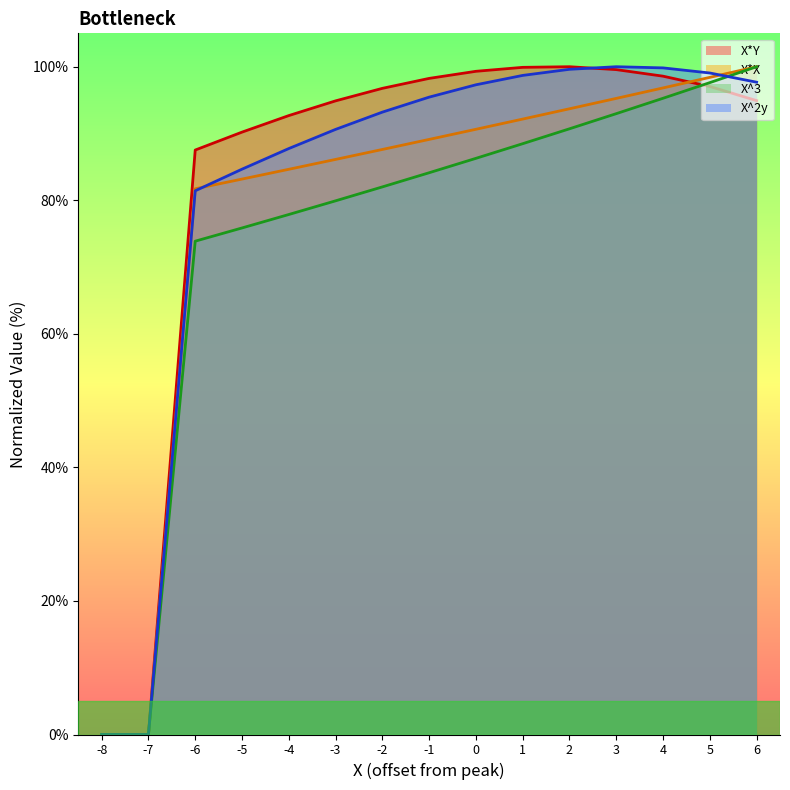

Reading left to right, list all the values displayed in this chart.

X*Y: 0.0	0.0	87.5	90.2	92.7	94.9	96.8	98.3	99.3	99.9	100.0	99.6	98.6	97.0	94.9
X*X: 0.0	0.0	81.7	83.2	84.6	86.1	87.6	89.1	90.6	92.2	93.7	95.3	96.8	98.4	100.0
X^3: 0.0	0.0	73.9	75.9	77.9	79.9	82.0	84.1	86.3	88.5	90.7	93.0	95.3	97.6	100.0
X^2y: 0.0	0.0	81.4	84.7	87.7	90.6	93.2	95.4	97.3	98.7	99.6	100.0	99.8	99.1	97.7